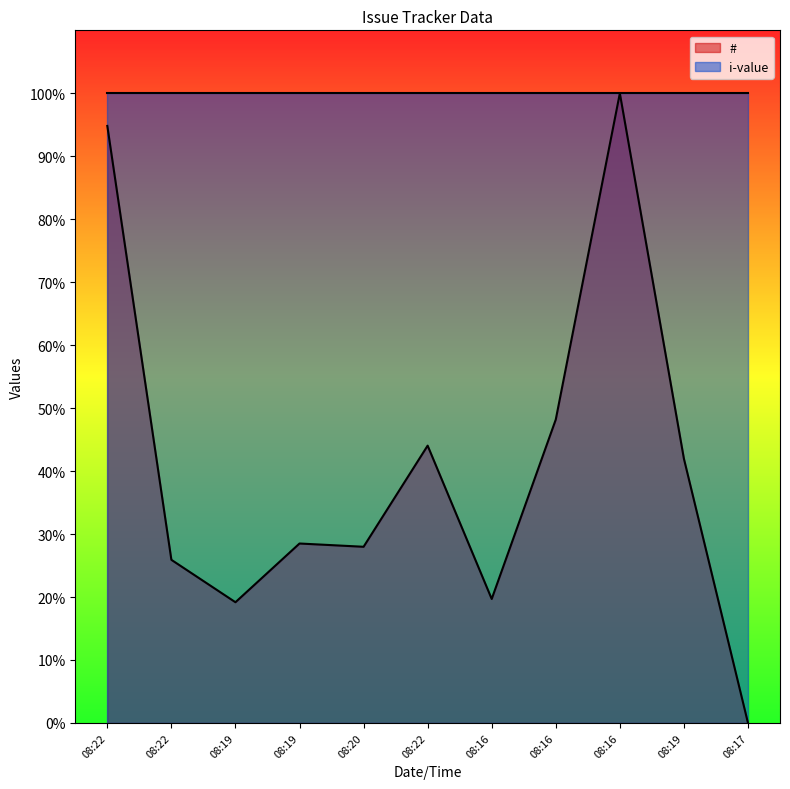

Where is the first local minimum?

08:19